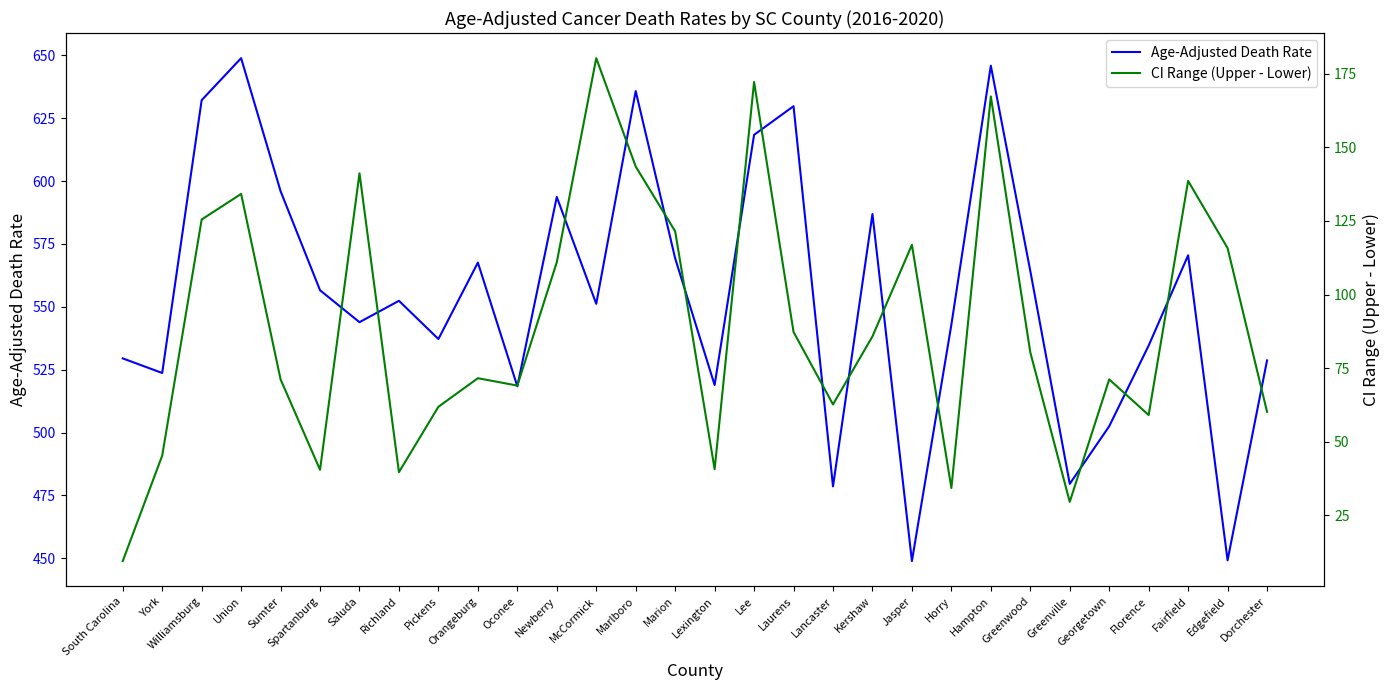

How many values in the CI Range (Upper - Lower) series exceed 80?

15